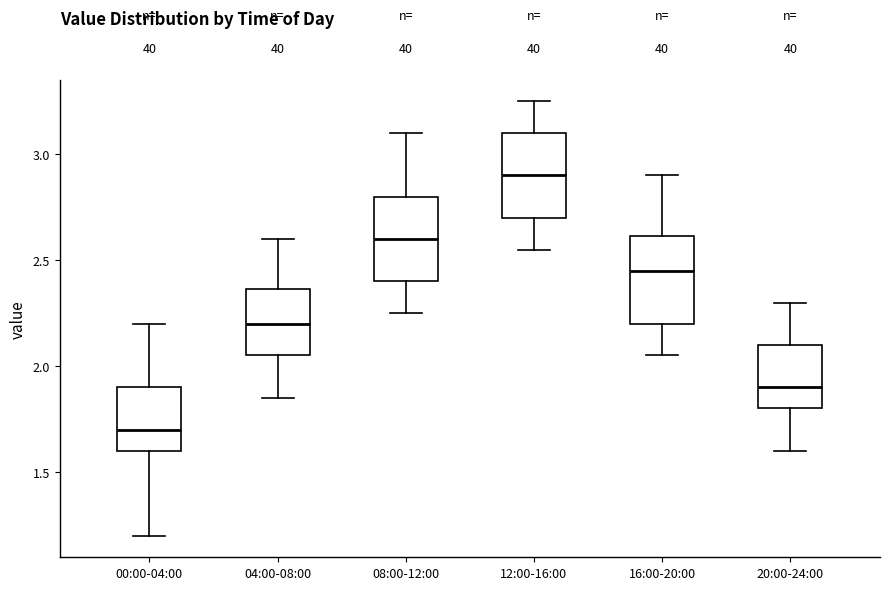

Where does the upper whisker of the box for 20:00-24:00 end on the y-axis? The values are not printed on the chart, so give them approximately, as read against the axis.

2.30